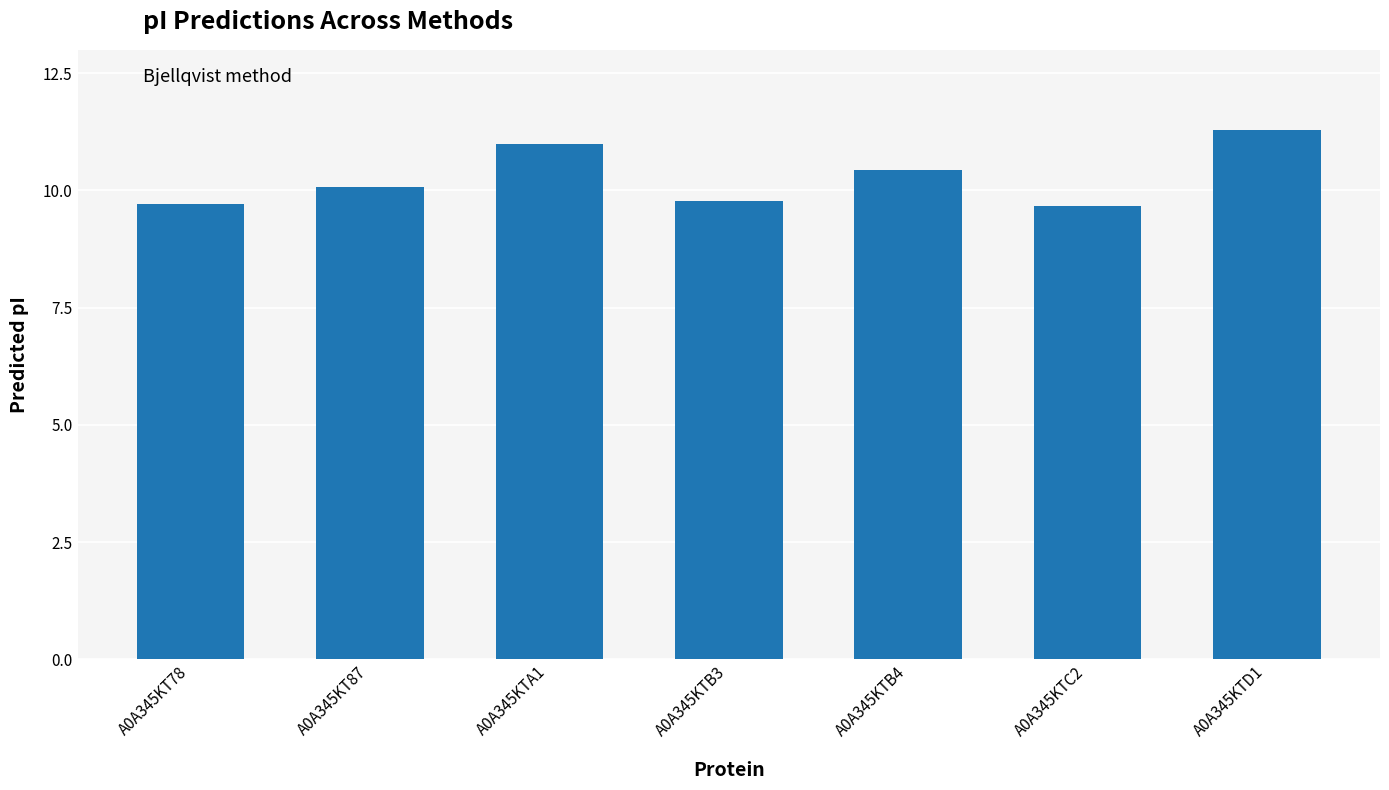

What is the approximate value at A0A345KTB4?

10.4